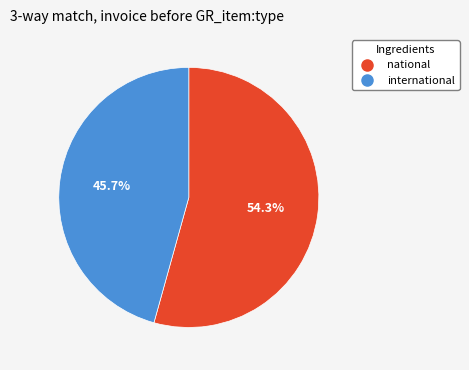

Is it true that national is 45% of the pie?

False